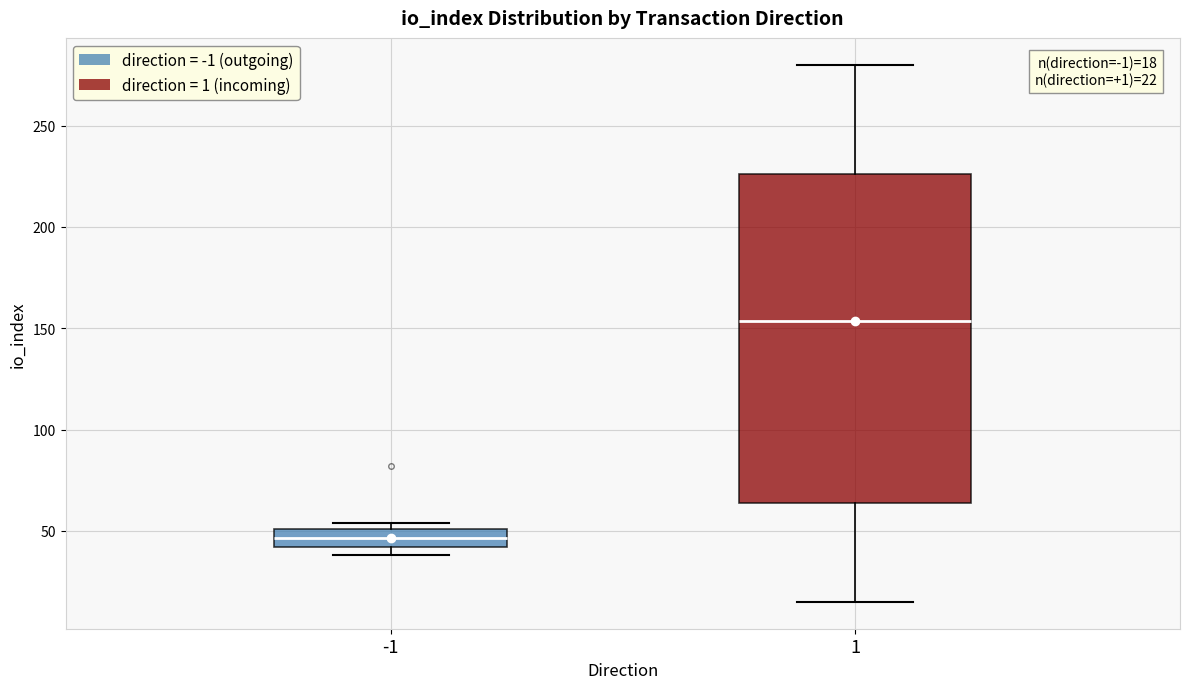

Comparing the boxes themselves (not the whiskers), which one is the tallest?

1